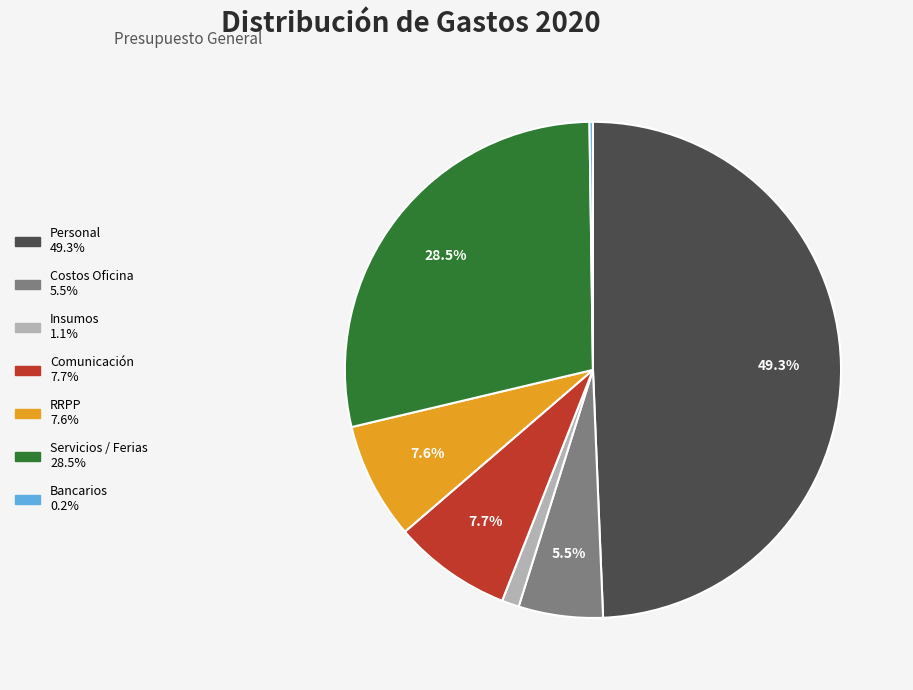

What percentage is NOT represented by RRPP?

92.4%